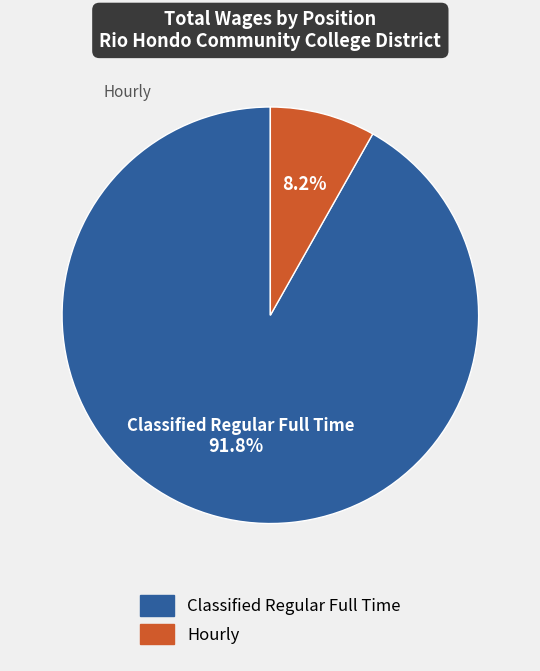

How many slices are in this pie chart?

2